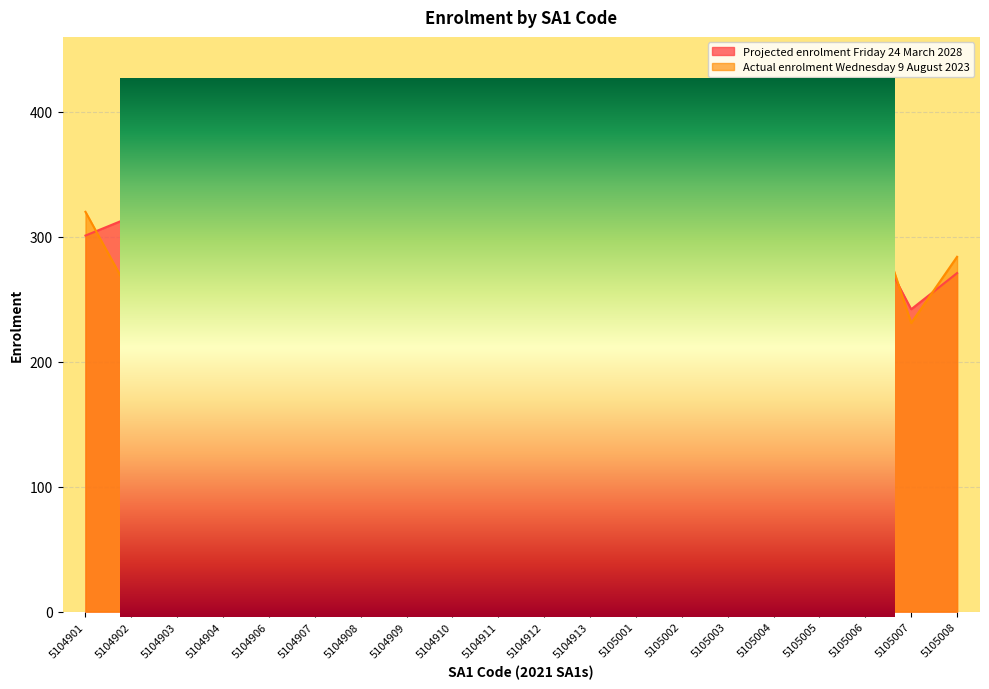

The Actual enrolment Wednesday 9 August 2023 series shows 26 at 5104913. True or false?

True